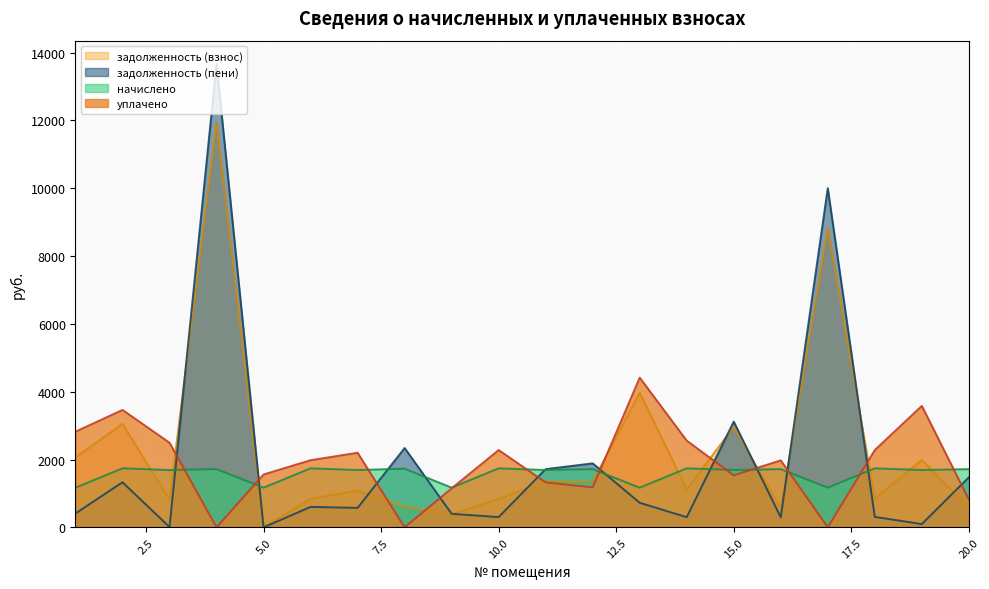

What are all the series names shown in the legend?

задолженность (взнос), задолженность (пени), начислено, уплачено